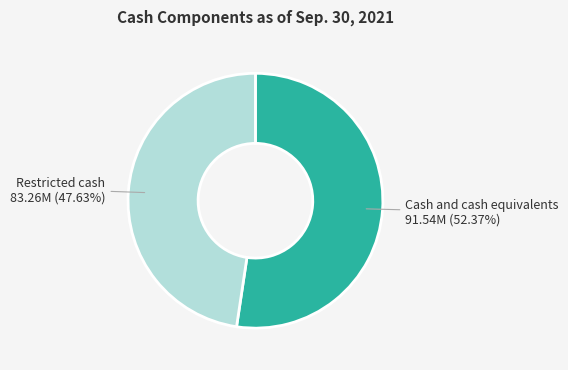

To the nearest percent, what is the combined percentage of Cash and cash equivalents and Restricted cash?

100%